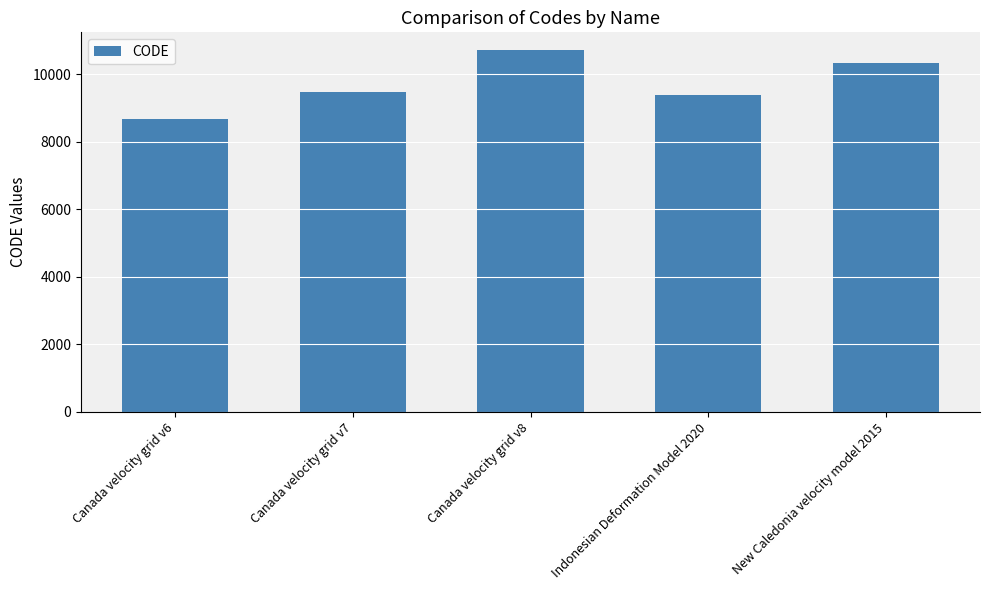

What is the value of the 3rd bar from the left?

10707